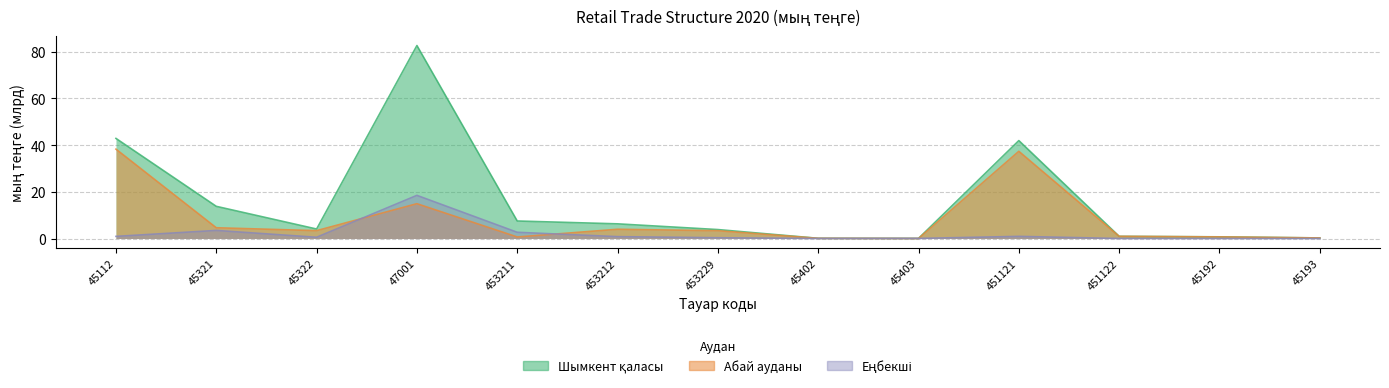

What is the difference between the highest and lowest values at 45192?

0.7